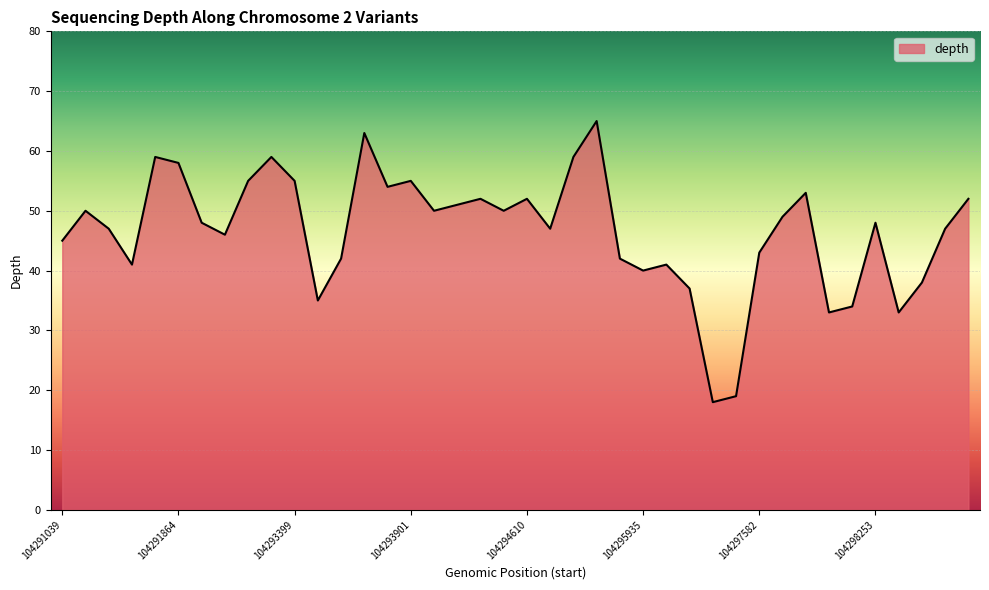

What is the greatest value displayed?

65